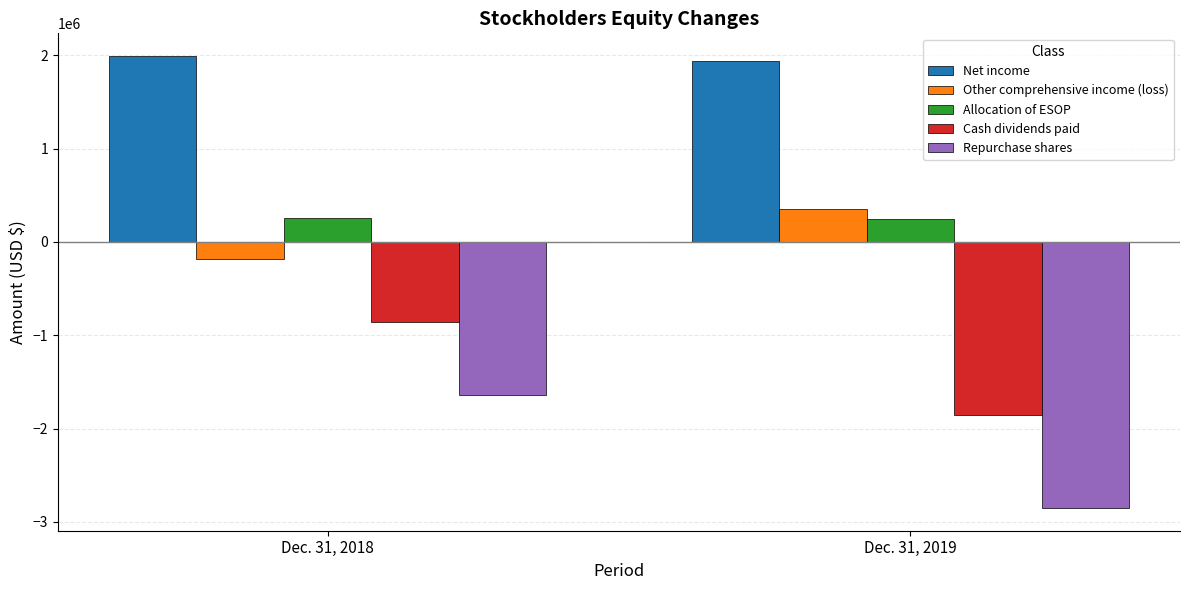

What are all the series names shown in the legend?

Net income, Other comprehensive income (loss), Allocation of ESOP, Cash dividends paid, Repurchase shares